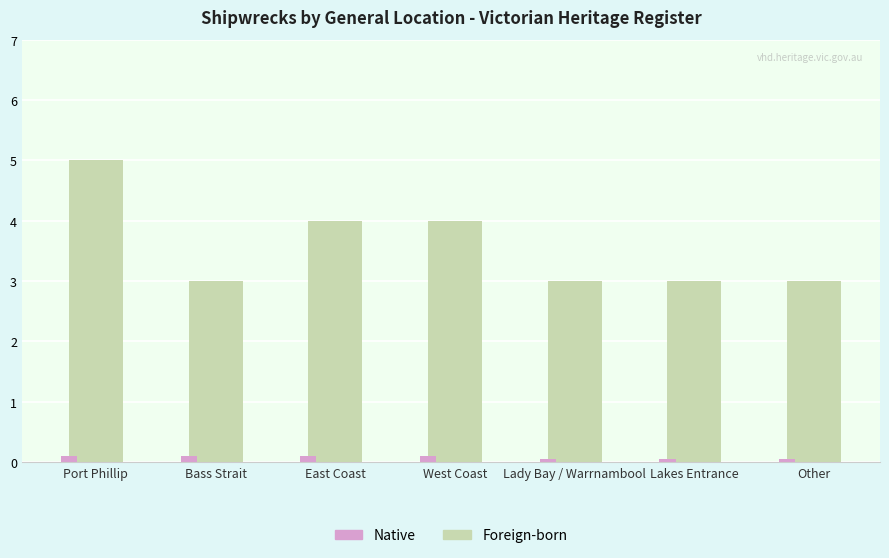

What are all the series names shown in the legend?

Native, Foreign-born